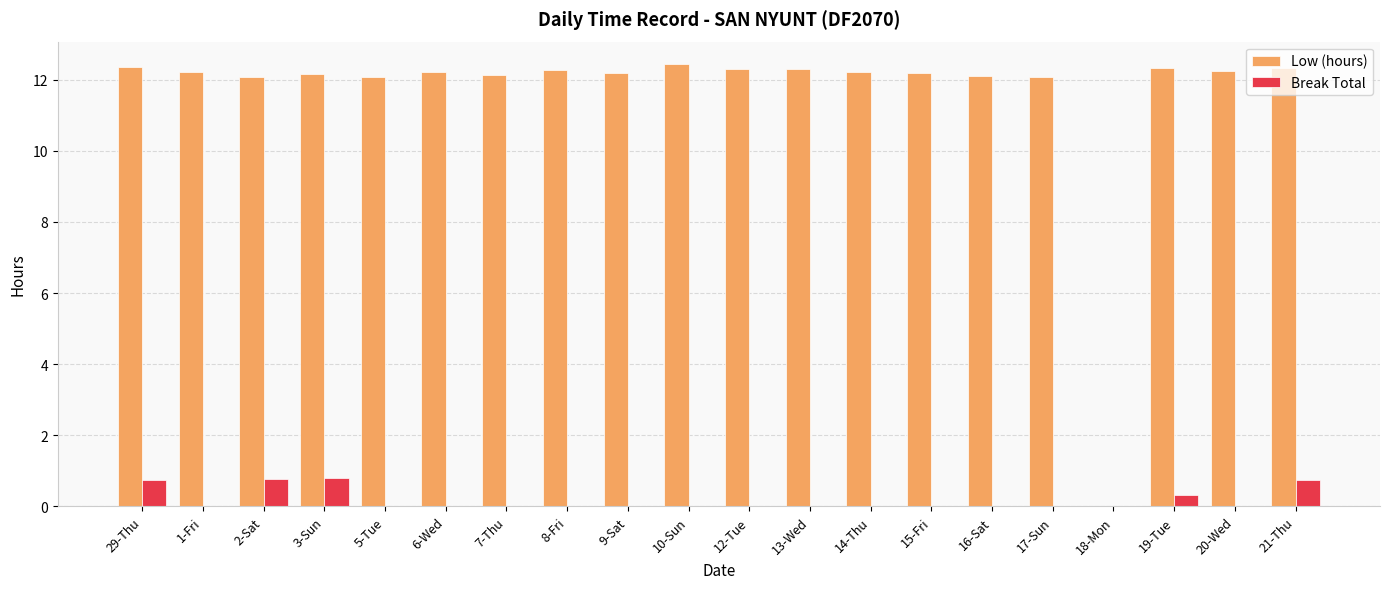

What is the total value across all series at 17-Sun?

12.1